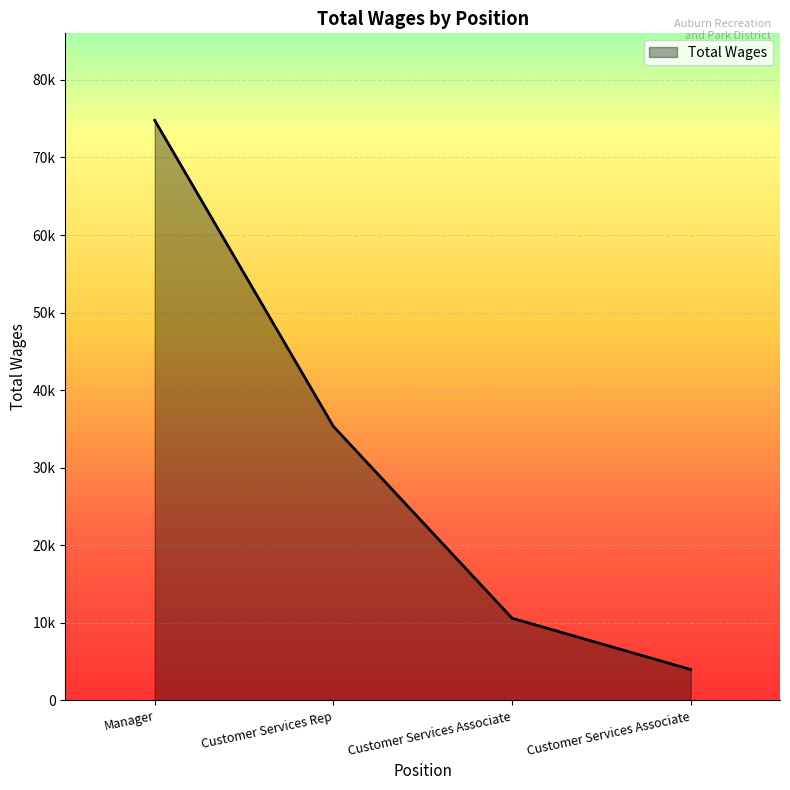

Does the chart have visible grid lines?

Yes